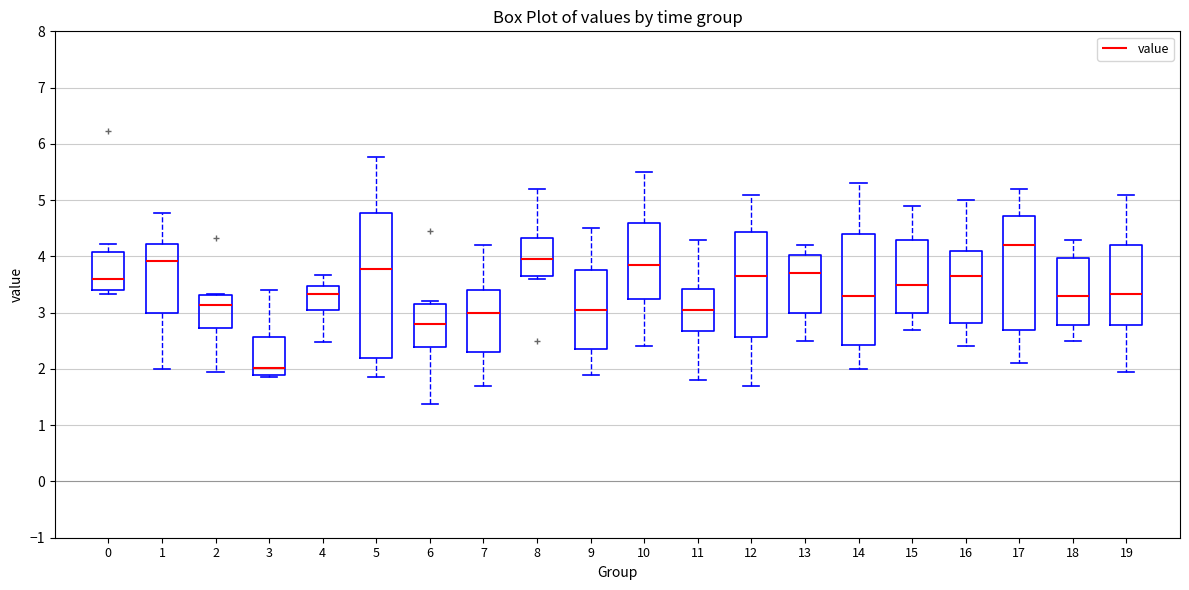

Which box is the tallest, from its lower edge to its upper edge?

5